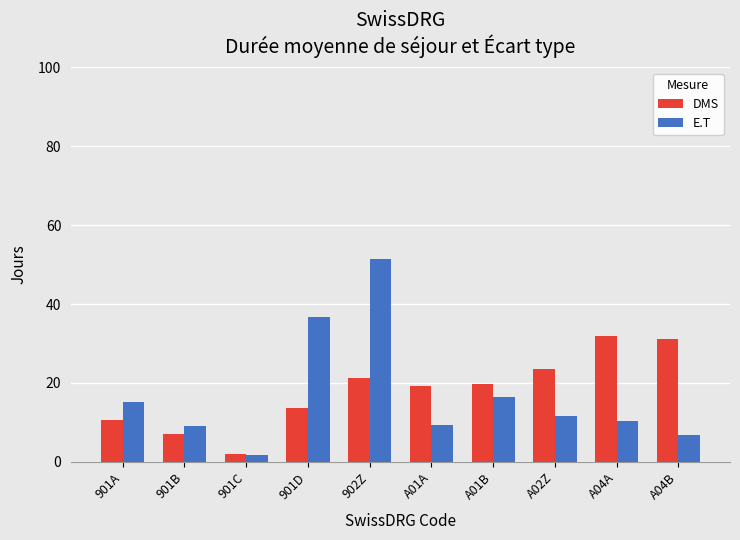

Between 901B and A01A, which series saw the biggest shift?

DMS